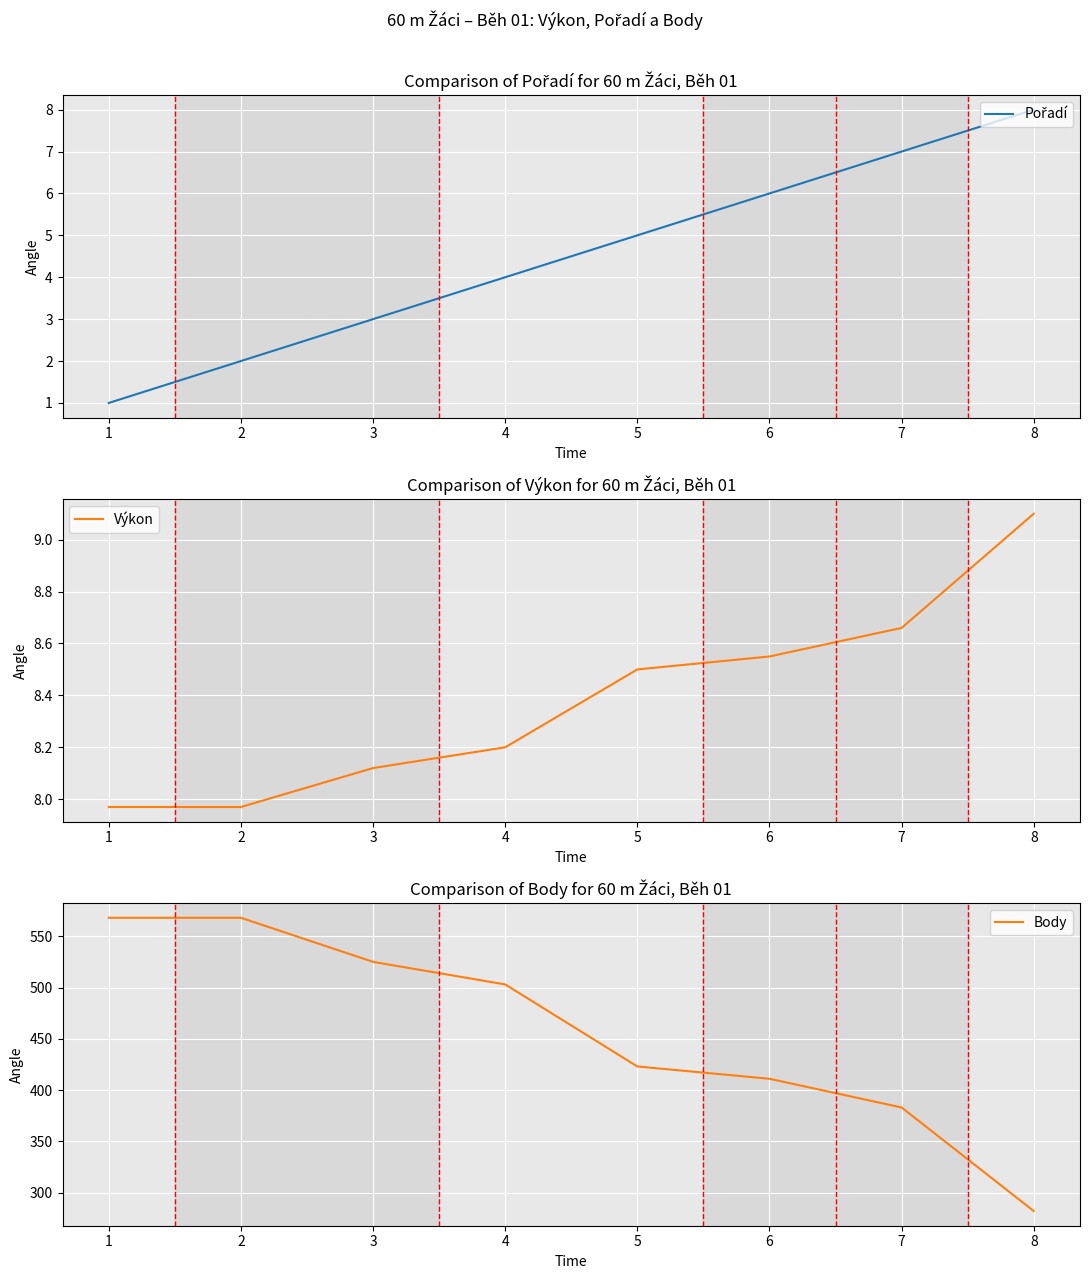

True or false: Body and Pořadí cross at least once.

False